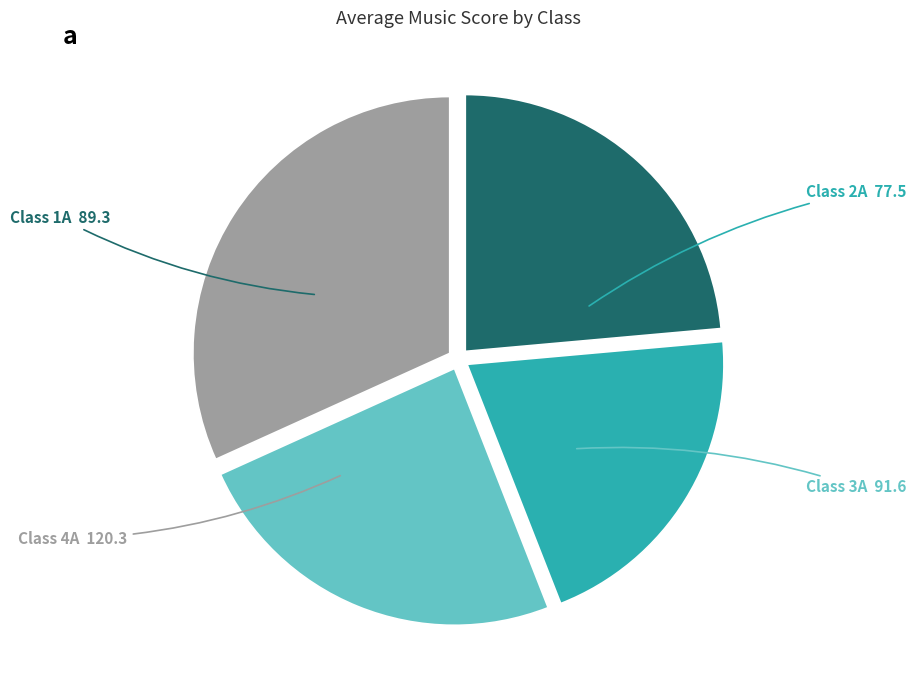

Rank the categories by value from highest to lowest.

Class 4A, Class 3A, Class 1A, Class 2A